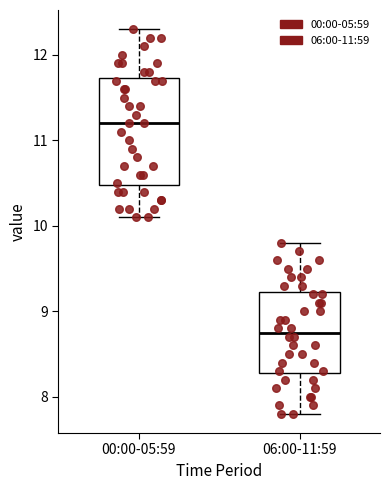

Reading left to right, read every box against the y-axis: the position of its median line, the range the box covers, and the ends of its whiskers. The values are not printed on the chart, so give them approximately, as read against the axis.

00:00-05:59: median 11.2, box 10.5 to 11.7, whiskers 10.1 to 12.3
06:00-11:59: median 8.8, box 8.3 to 9.2, whiskers 7.8 to 9.8